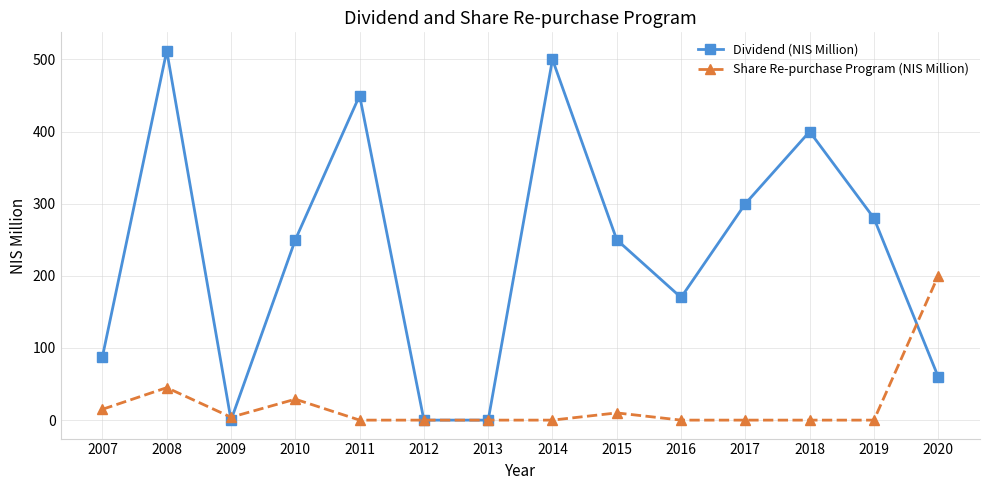

At which category is the sum across all series the highest?

2008